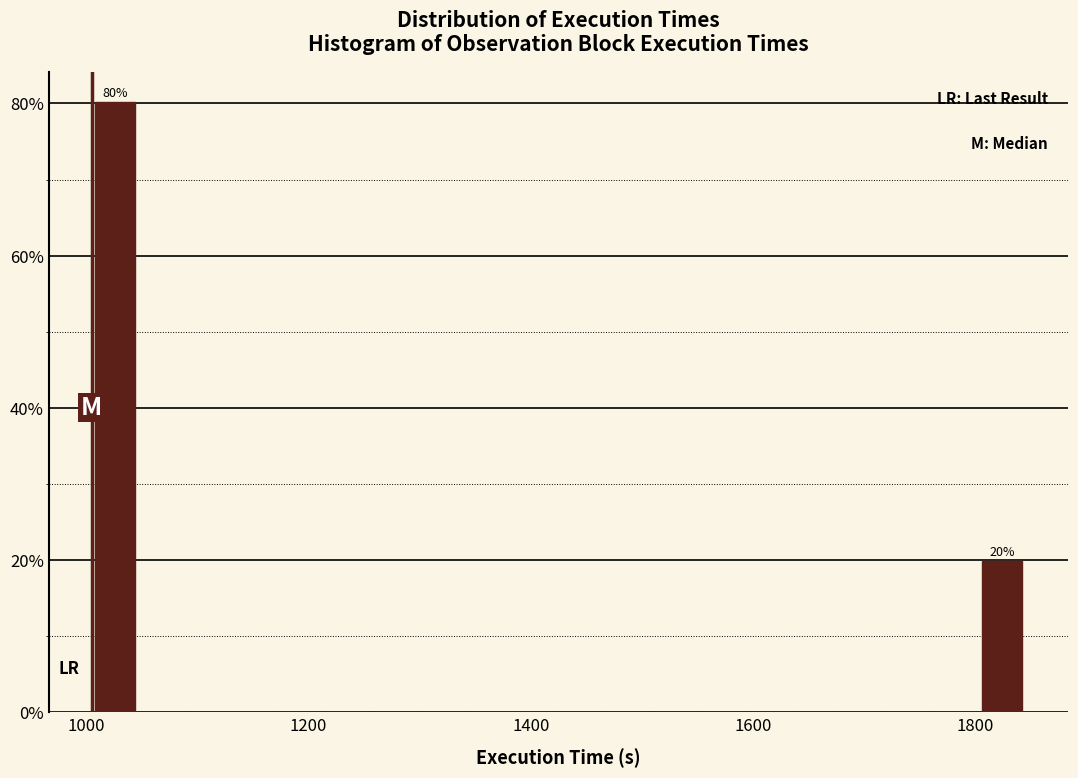

Around what value on the x-axis is the tallest bar? Give the approximate position of its centre, as read against the axis.

1020